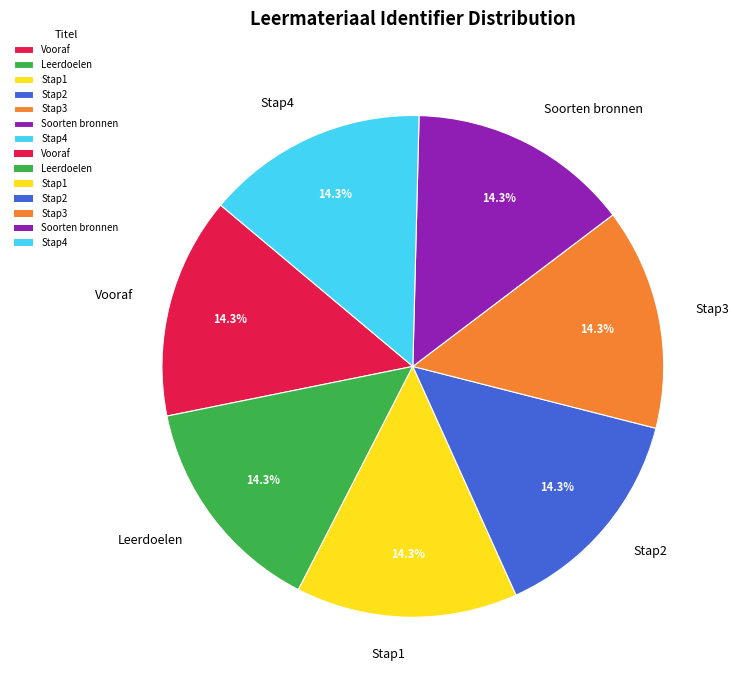

Count the number of slices in the pie.

7